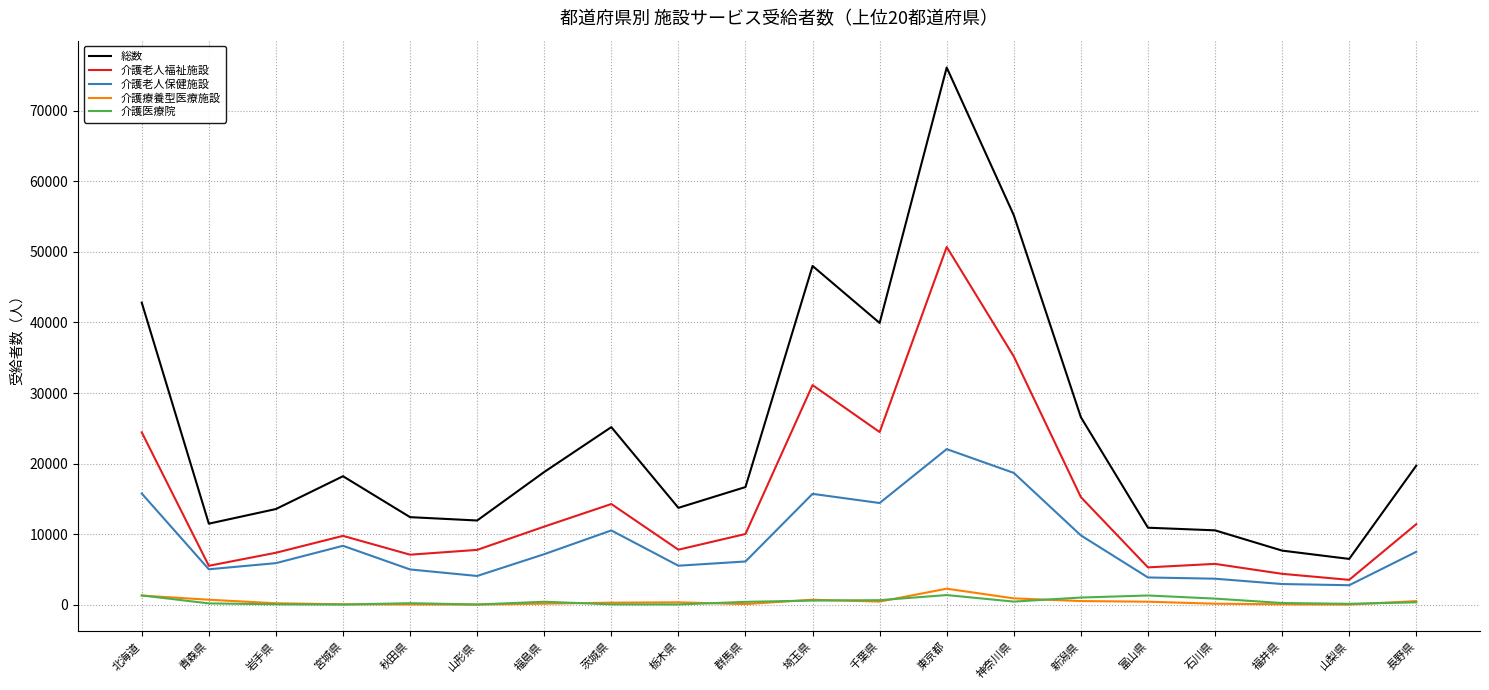

What is the difference between the maximum and second lowest values in the 介護老人保健施設 series?

19110